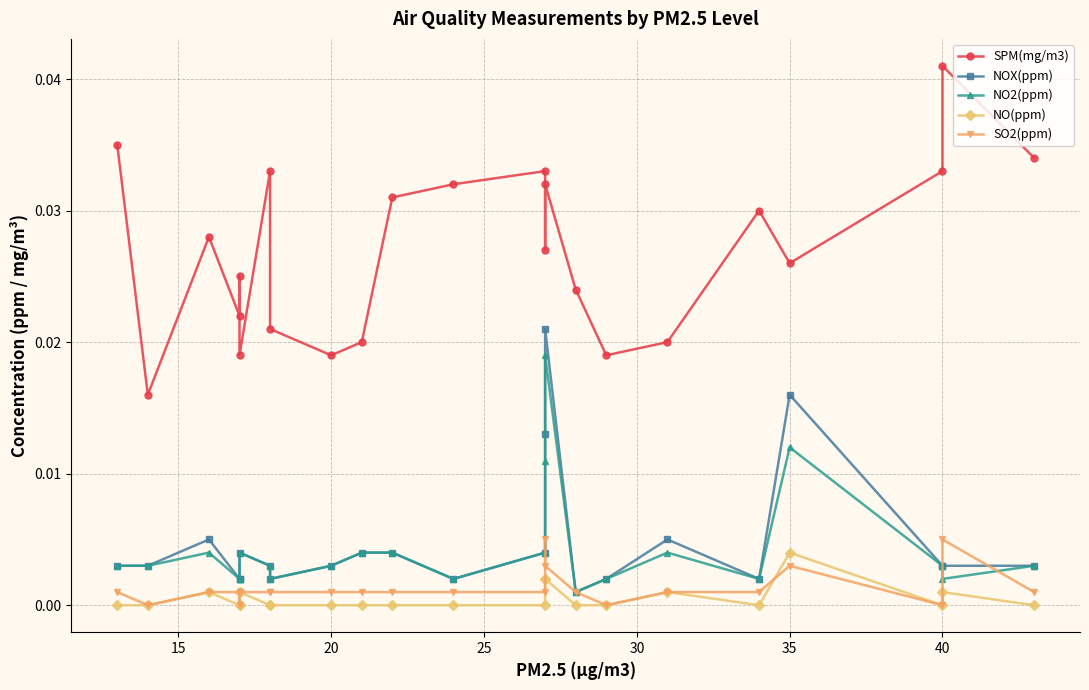

Which series has the widest spread of values?

SPM(mg/m3)